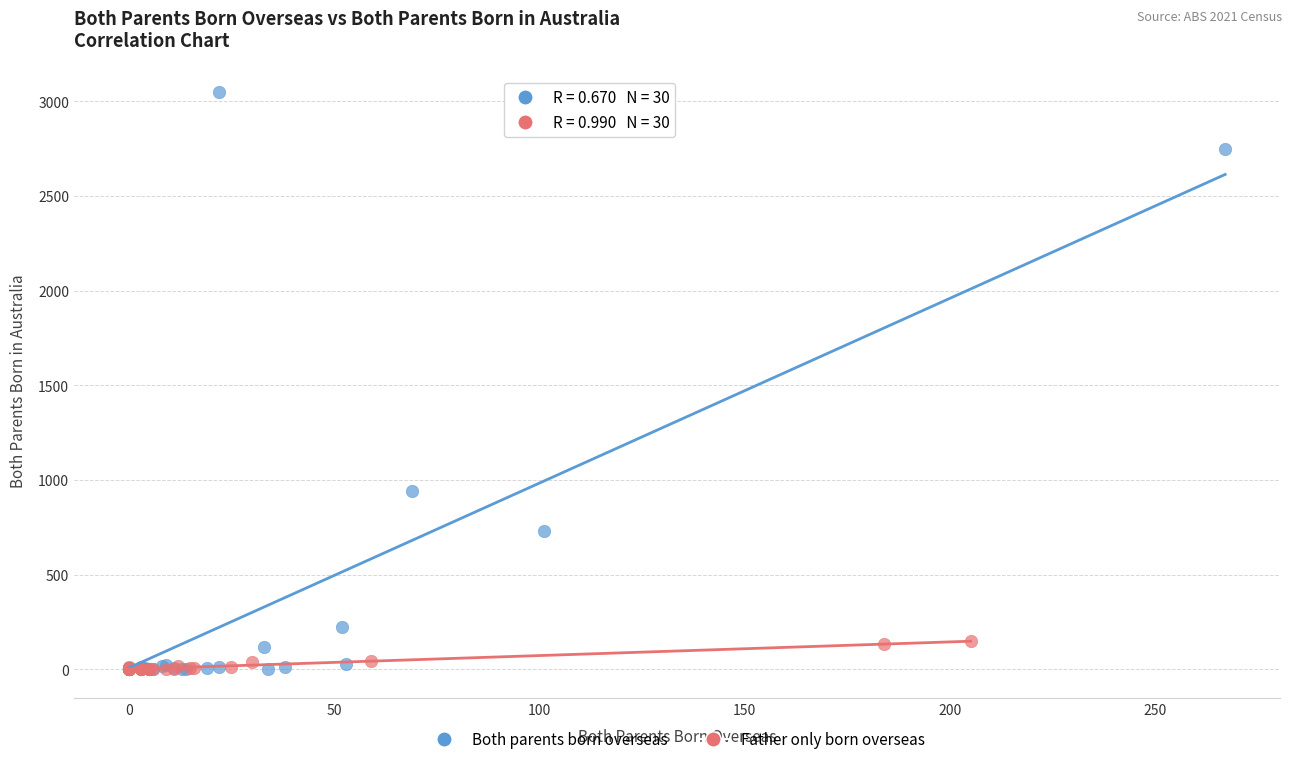

Which series contains the highest Y value?

Both parents born overseas